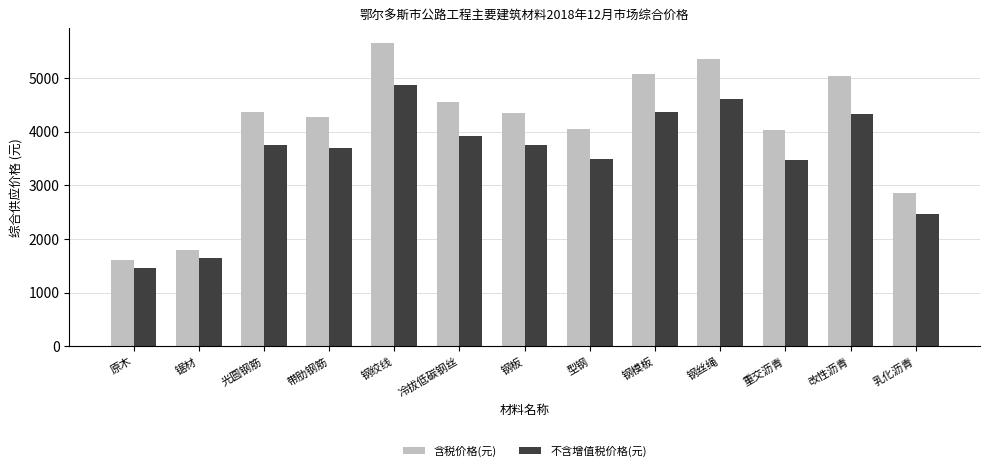

Which series has the largest range (max minus min)?

含税价格(元)